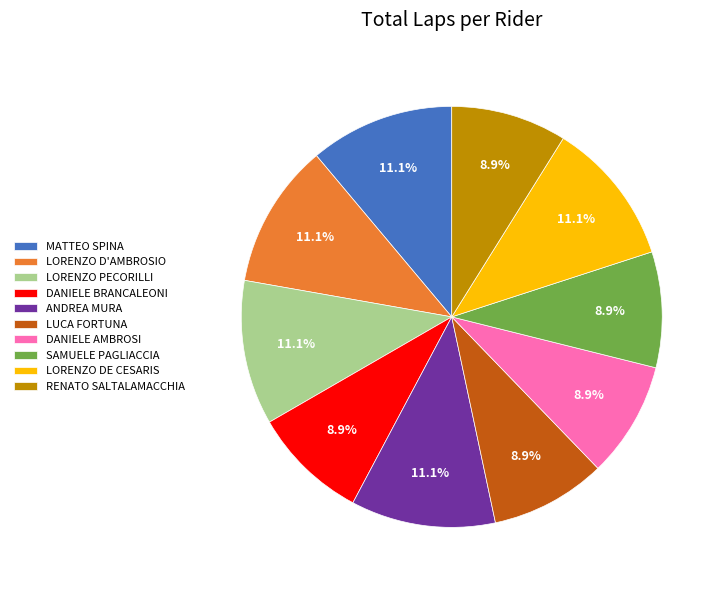

What is the ratio of the value at MATTEO SPINA to the value at LORENZO PECORILLI?

1.0